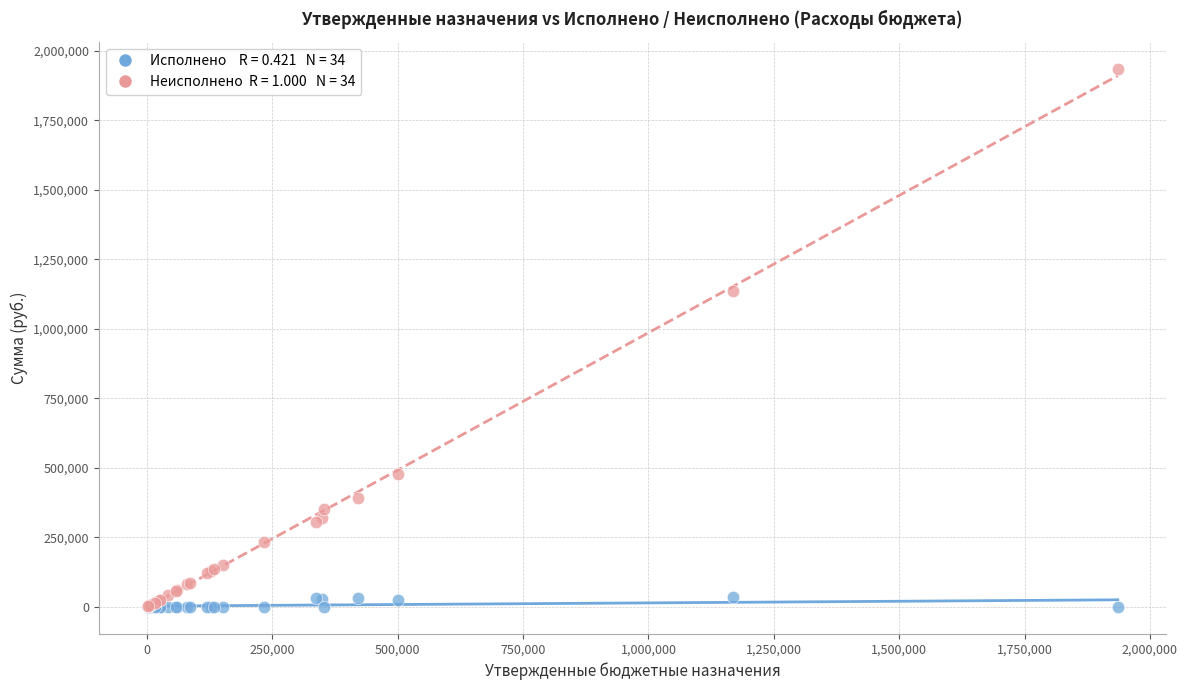

Across all series, what Y value is closest to 968043?

1135424.0